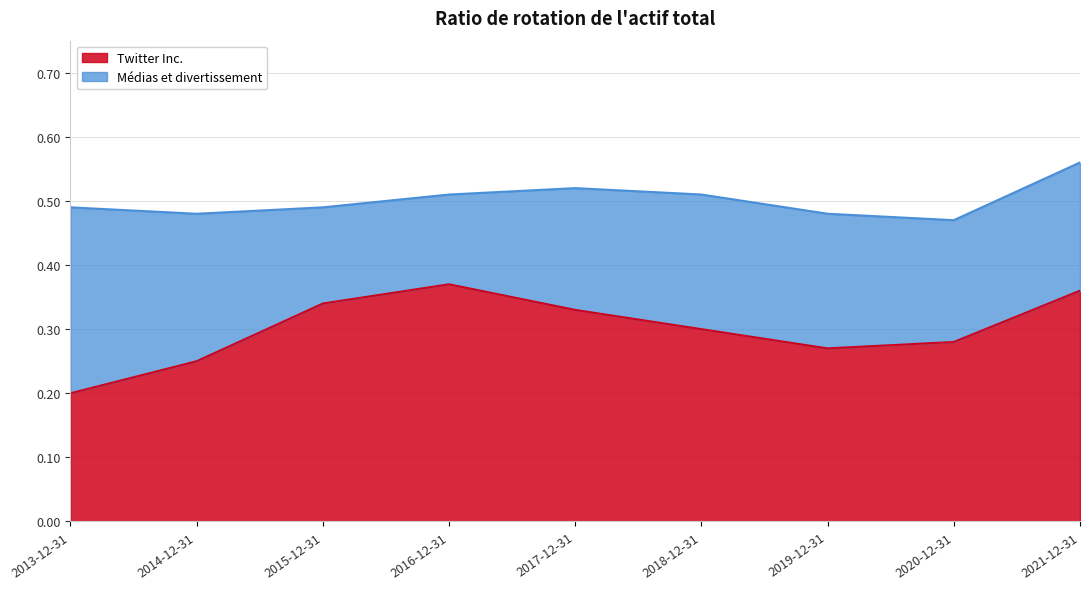

List the labels in order of Médias et divertissement value, largest first.

2021-12-31, 2017-12-31, 2016-12-31, 2018-12-31, 2013-12-31, 2015-12-31, 2014-12-31, 2019-12-31, 2020-12-31